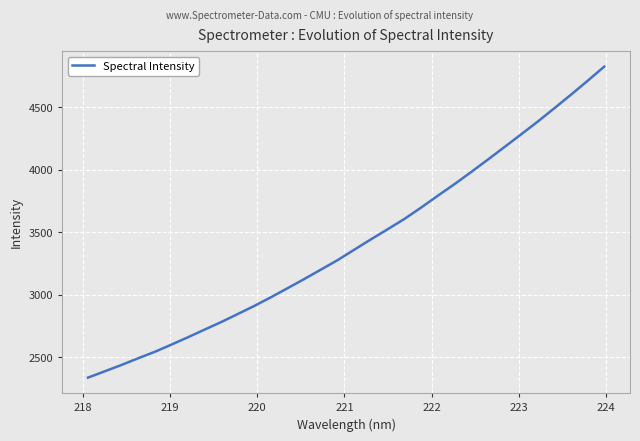

What is the maximum value shown in the chart?

4826.2